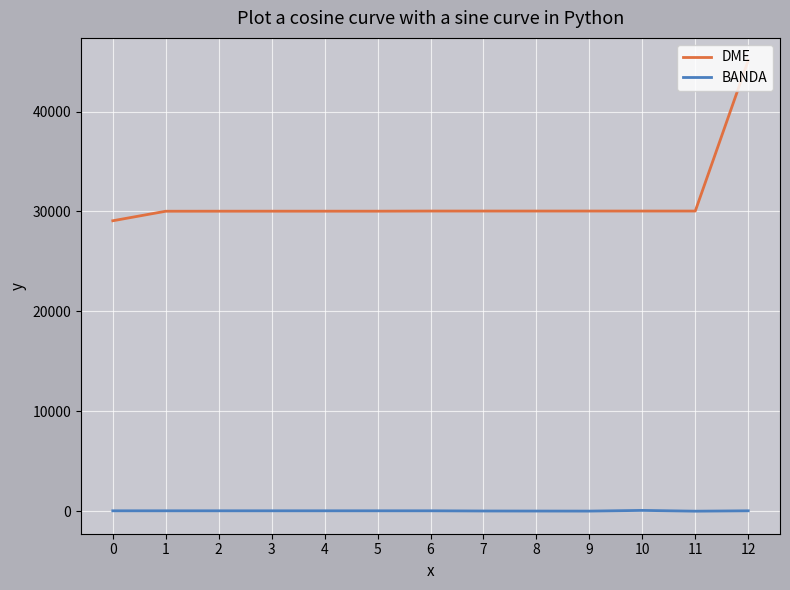

Rank the series by their maximum value, from lowest to highest.

BANDA, DME